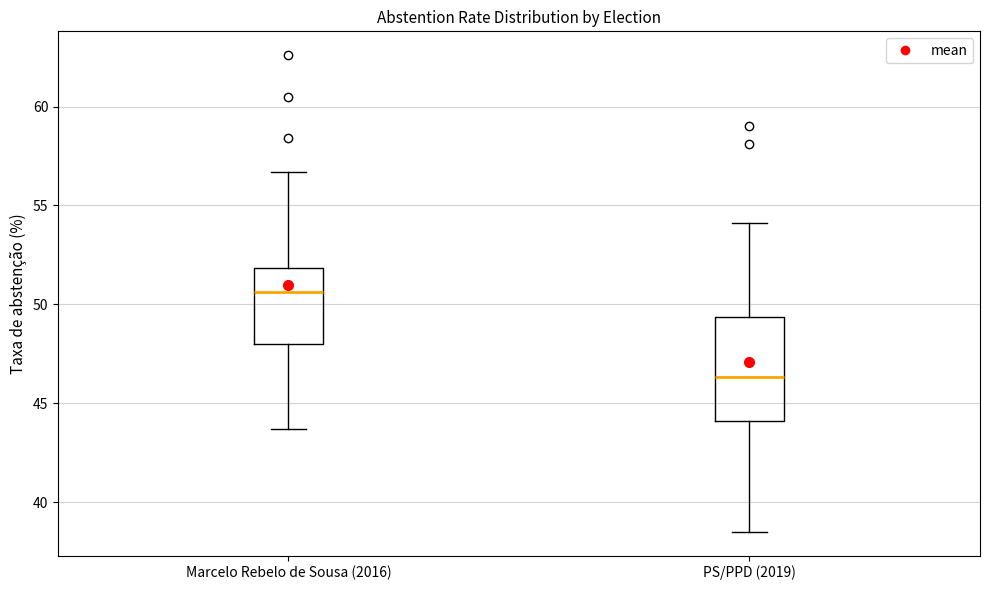

Reading left to right, read every box against the y-axis: the position of its median line, the range the box covers, and the ends of its whiskers. The values are not printed on the chart, so give them approximately, as read against the axis.

Marcelo Rebelo de Sousa (2016): median 50.5, box 48.0 to 52.0, whiskers 43.5 to 56.5
PS/PPD (2019): median 46.5, box 44.0 to 49.5, whiskers 38.5 to 54.0